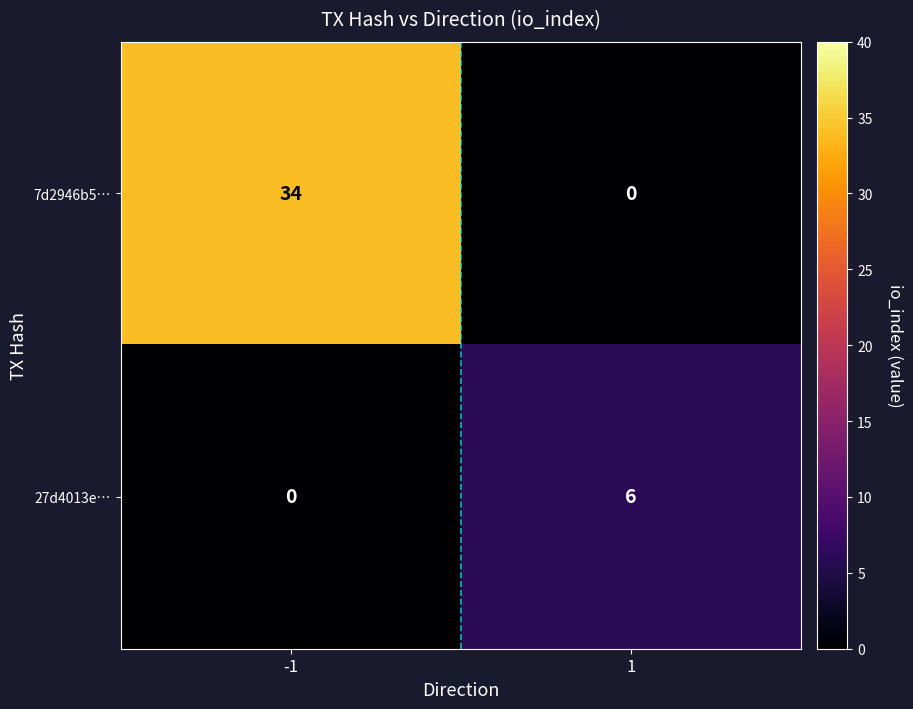

The value of 7d2946b5… at 1 is 0. True or false?

True